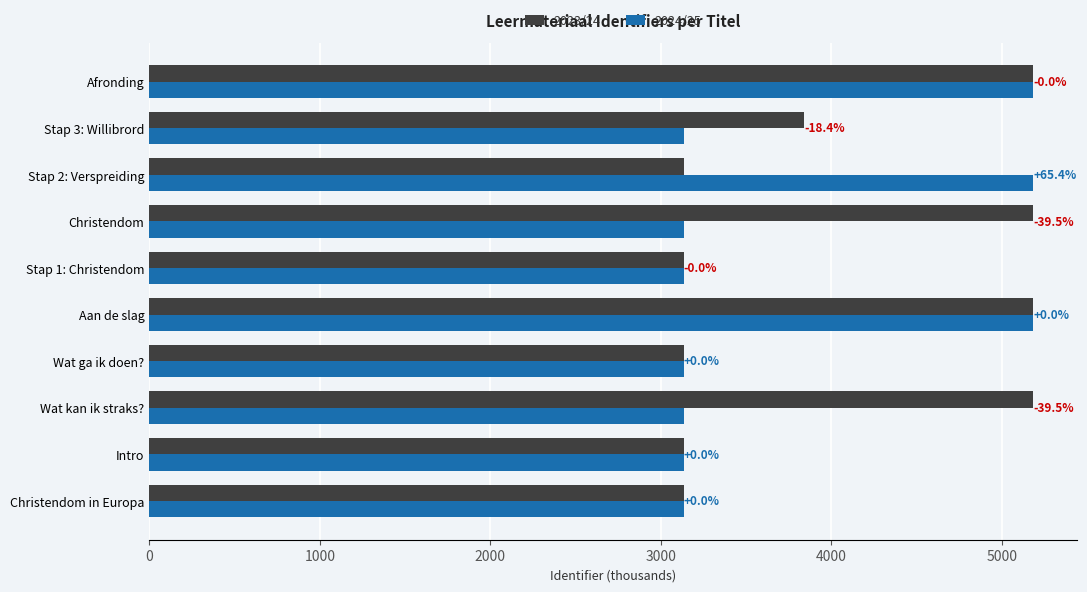

What is the sum of all 2023/24 values?

40238.1